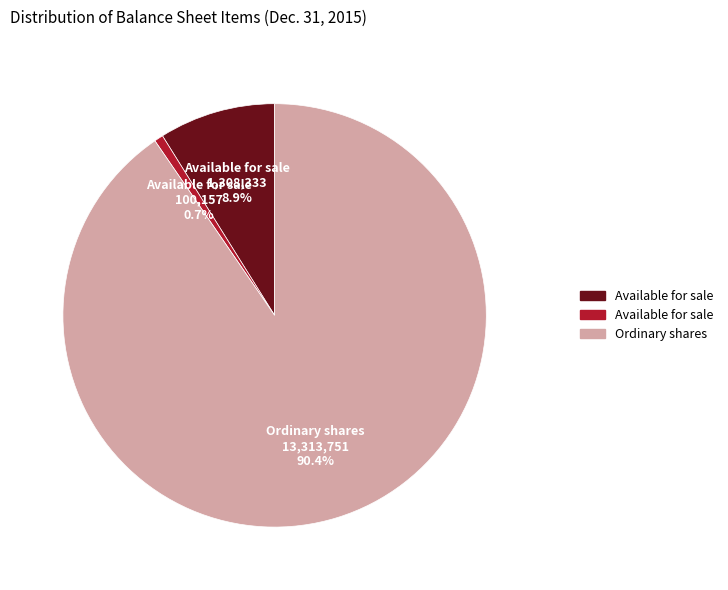

Is there a majority slice in this chart?

Yes